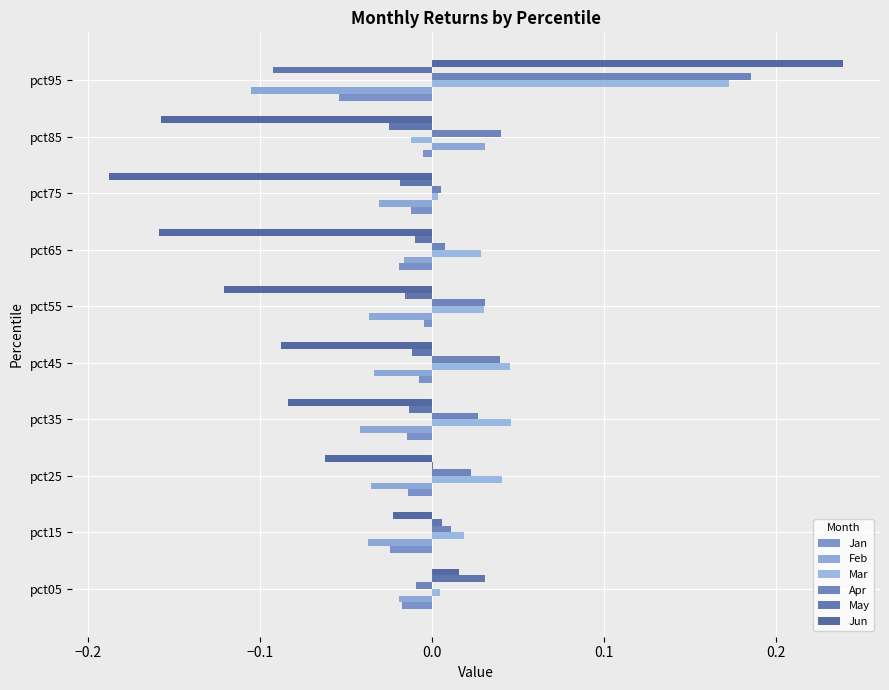

Which series has the largest range (max minus min)?

Jun